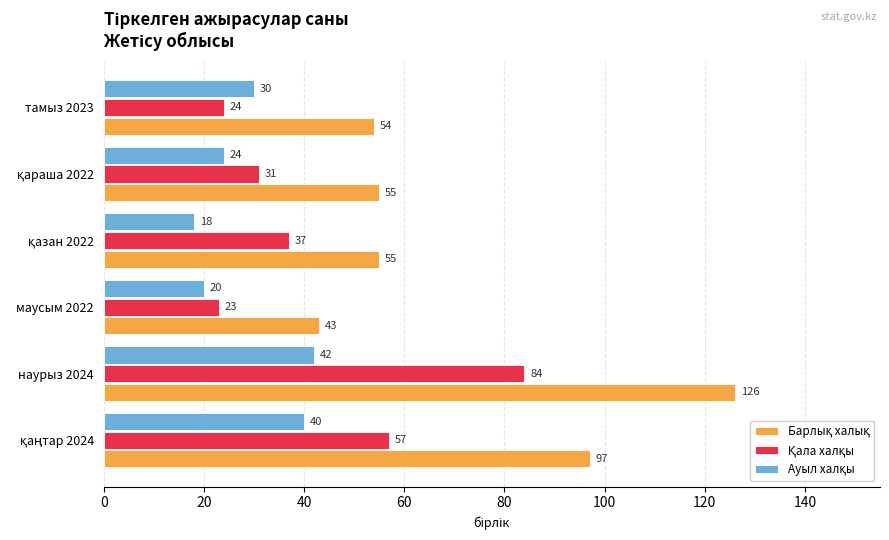

At how many categories does at least one series exceed 48?

5